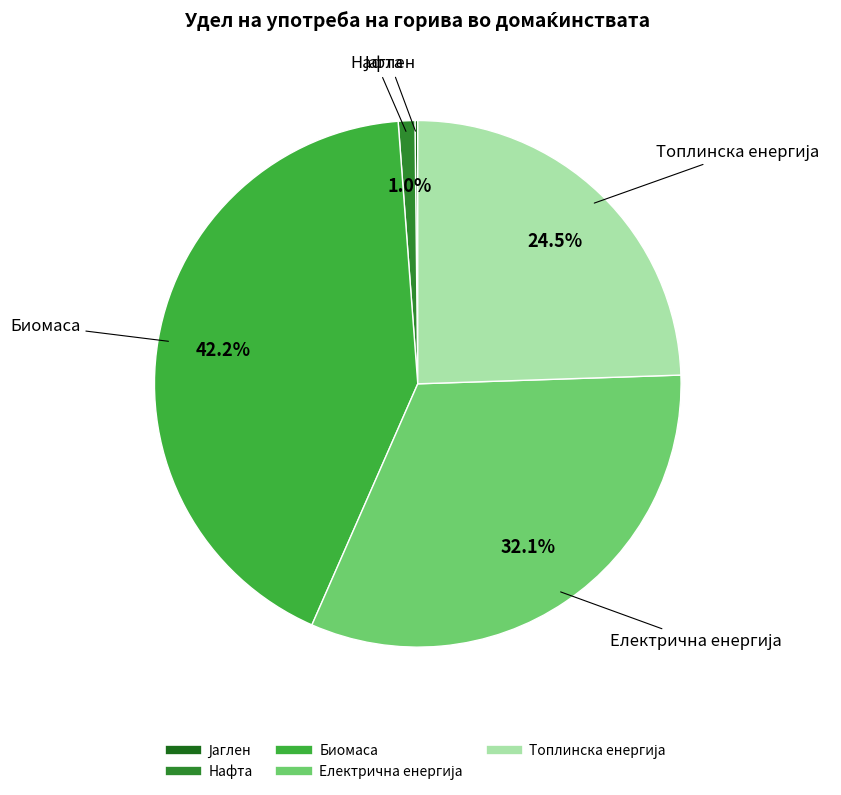

To the nearest percent, what is the difference between the largest and smallest slice percentages?

42%